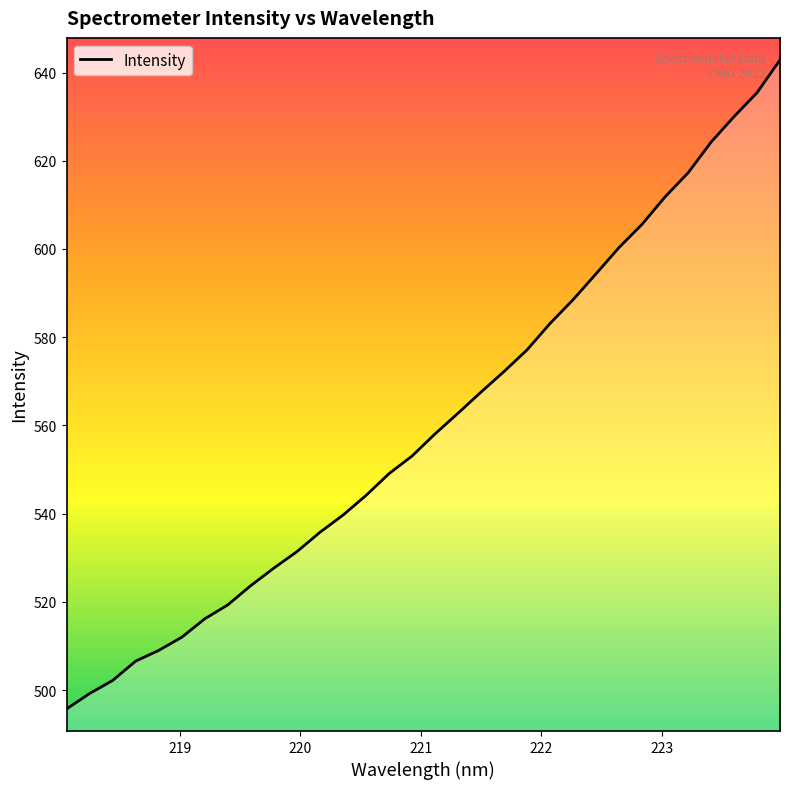

What is the smallest value displayed?

495.7